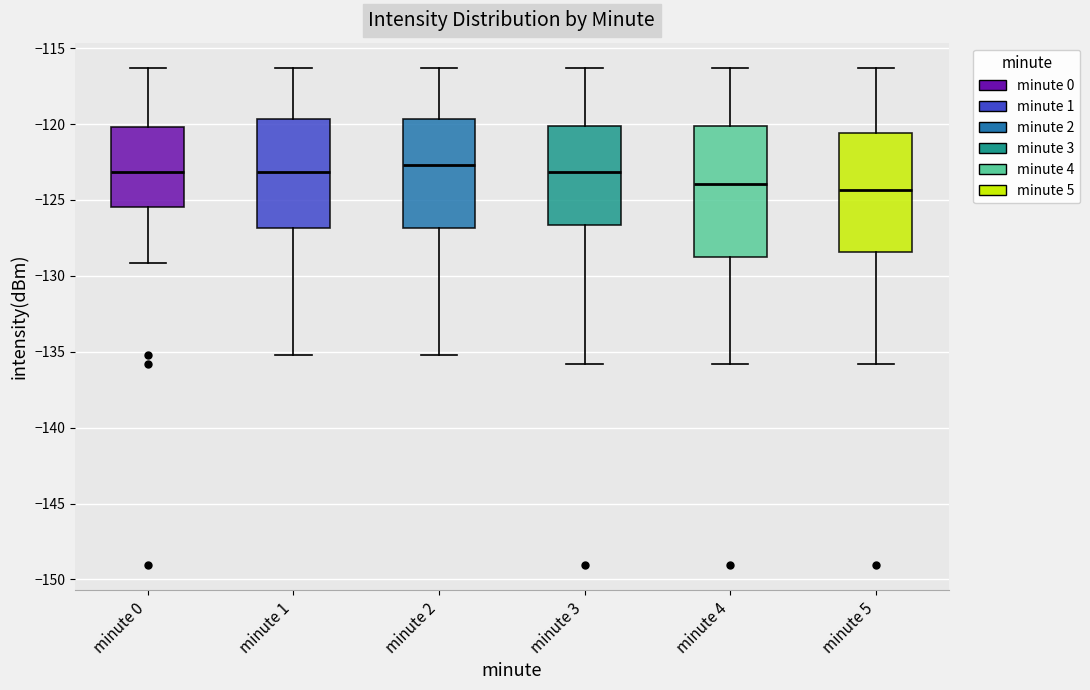

Reading left to right, read every box against the y-axis: the position of its median line, the range the box covers, and the ends of its whiskers. The values are not printed on the chart, so give them approximately, as read against the axis.

minute 0: median -123.0, box -125.5 to -120.0, whiskers -129.0 to -116.5
minute 1: median -123.0, box -127.0 to -119.5, whiskers -135.0 to -116.5
minute 2: median -122.5, box -127.0 to -119.5, whiskers -135.0 to -116.5
minute 3: median -123.0, box -126.5 to -120.0, whiskers -136.0 to -116.5
minute 4: median -124.0, box -128.5 to -120.0, whiskers -136.0 to -116.5
minute 5: median -124.5, box -128.5 to -120.5, whiskers -136.0 to -116.5